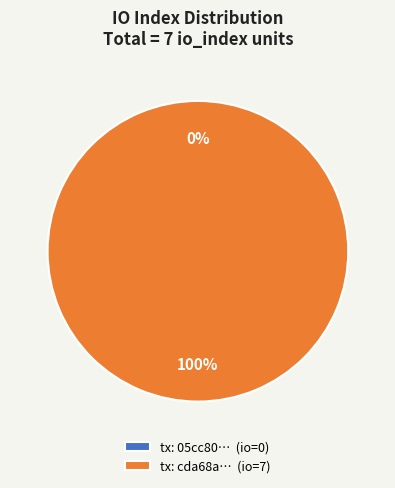

True or false: io_index_0 accounts for 0% of the total.

True